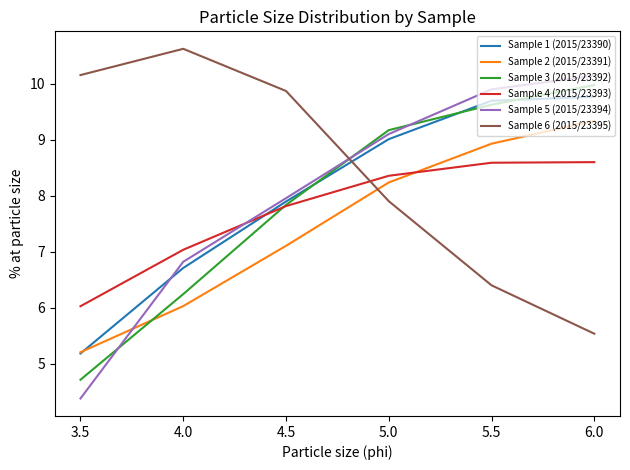

What is the spread (max minus min) of values at 4.5?

2.8